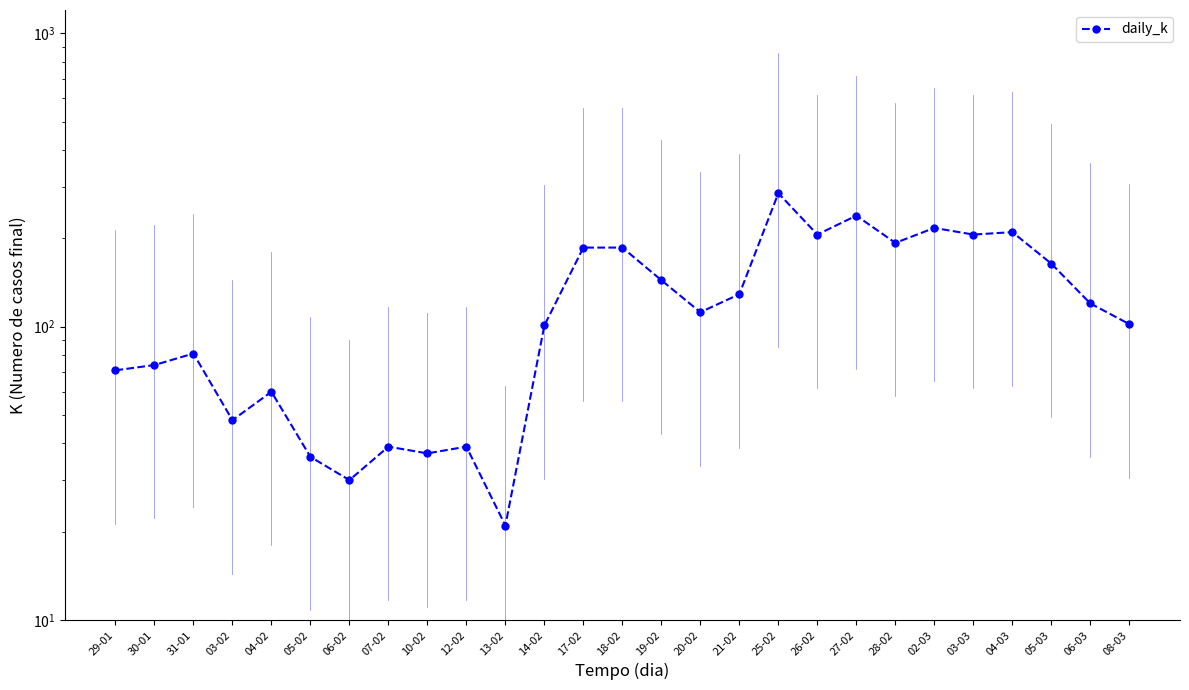

What is the change in value from 12-02 to 27-02?

+200